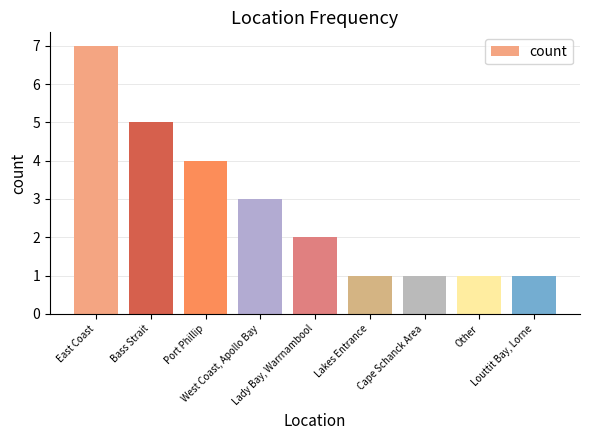

At which label is the value closest to 4?

Port Phillip